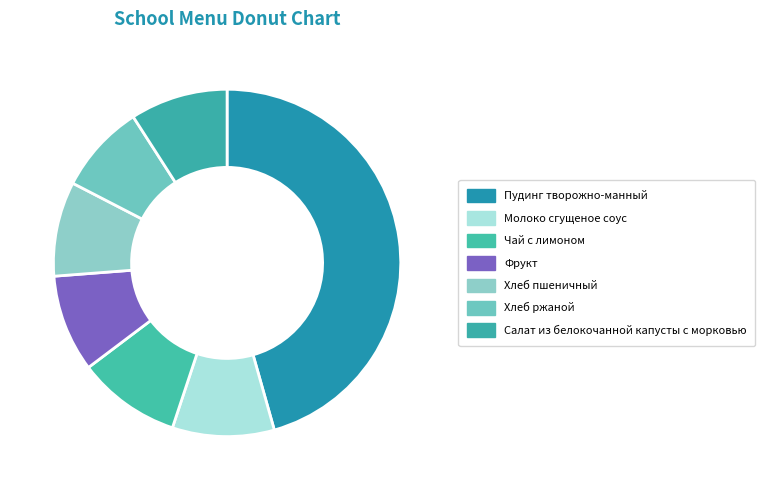

To the nearest percent, what percentage of the pie is Хлеб пшеничный?

9%